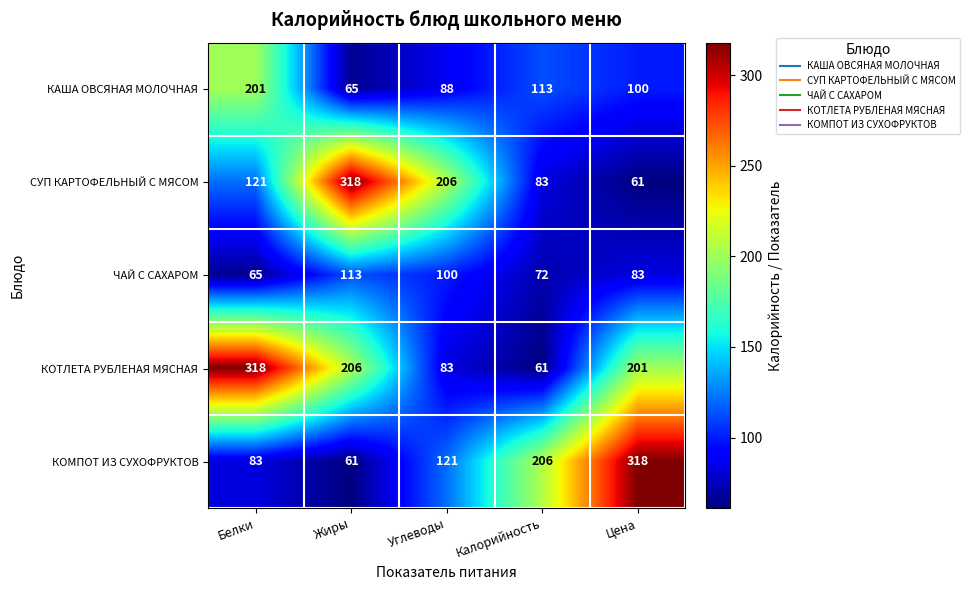

How many categories are shown in the chart?

5